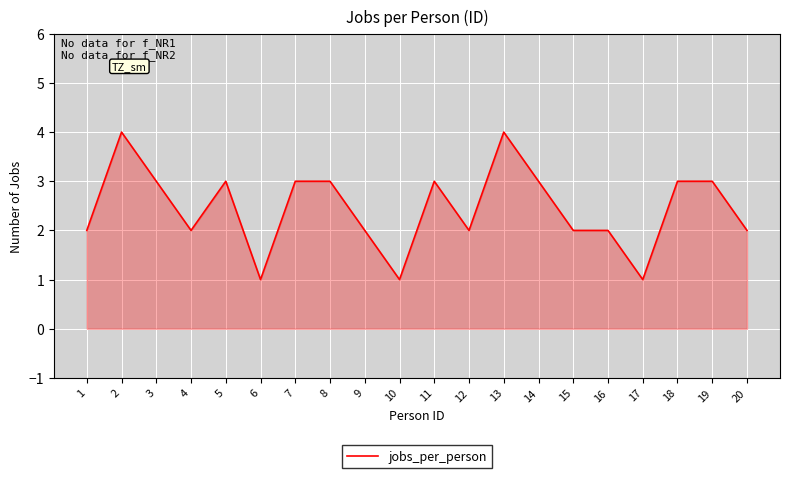

What is the greatest value displayed?

4